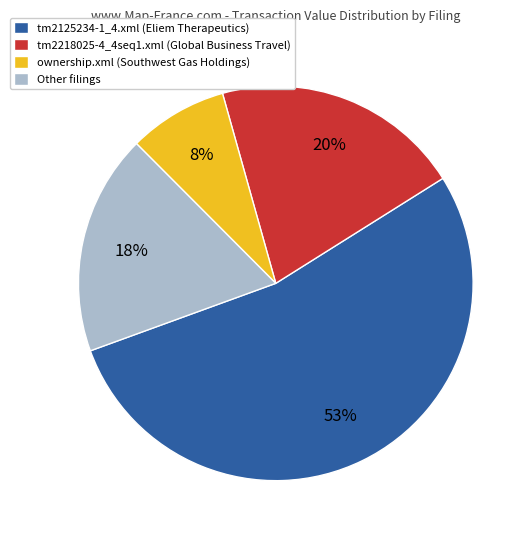

Between ownership.xml (Southwest Gas Holdings) and tm2218025-4_4seq1.xml (Global Business Travel), which is larger?

tm2218025-4_4seq1.xml (Global Business Travel)